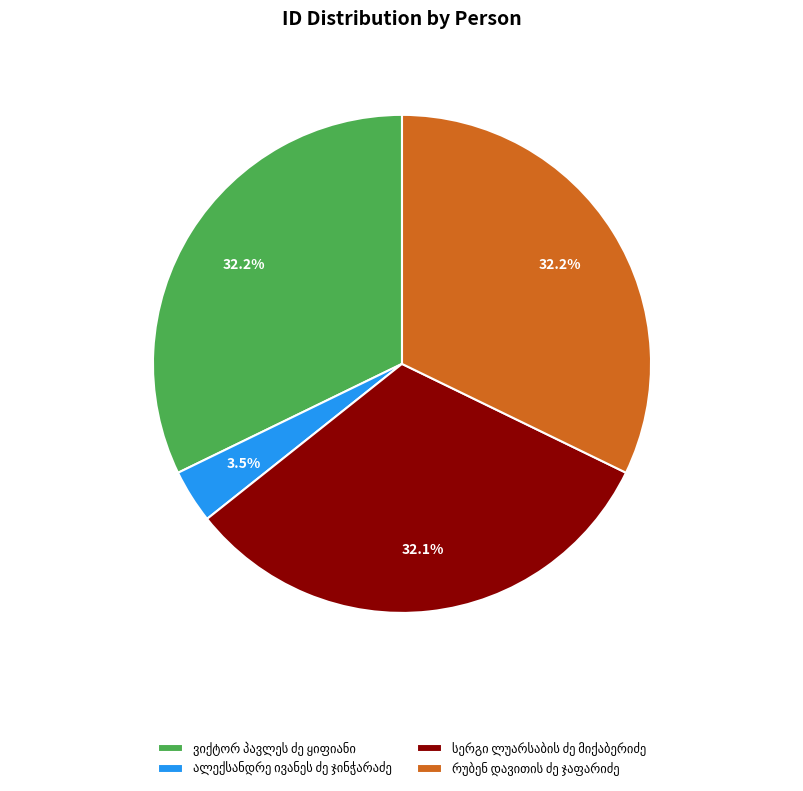

Is there any slice that represents more than half of the pie?

No